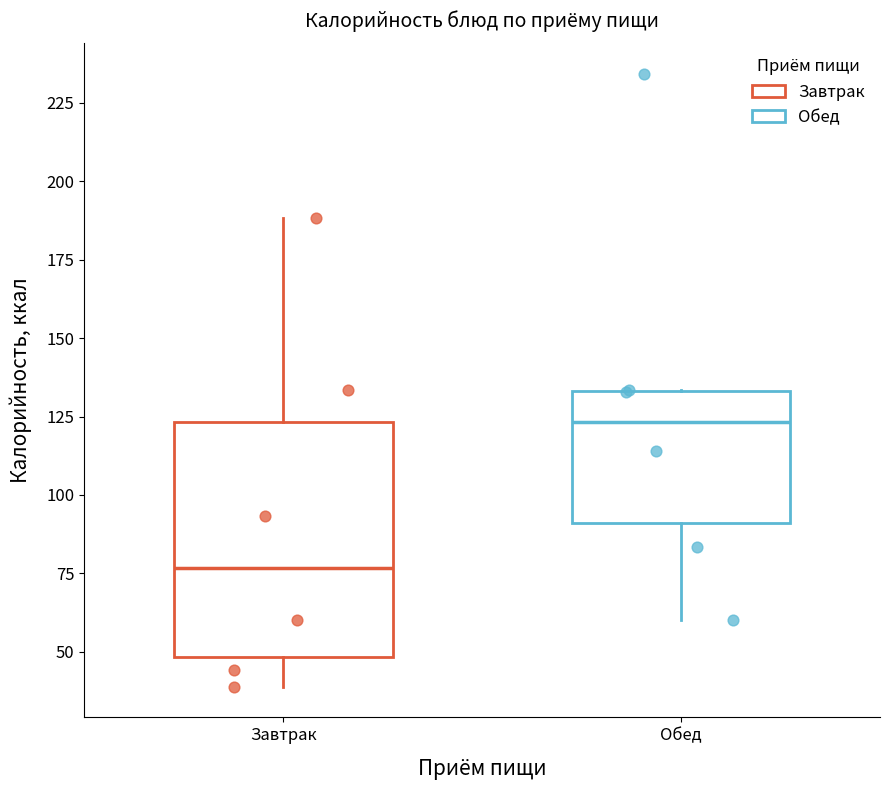

Which box's median line is the lowest?

Завтрак